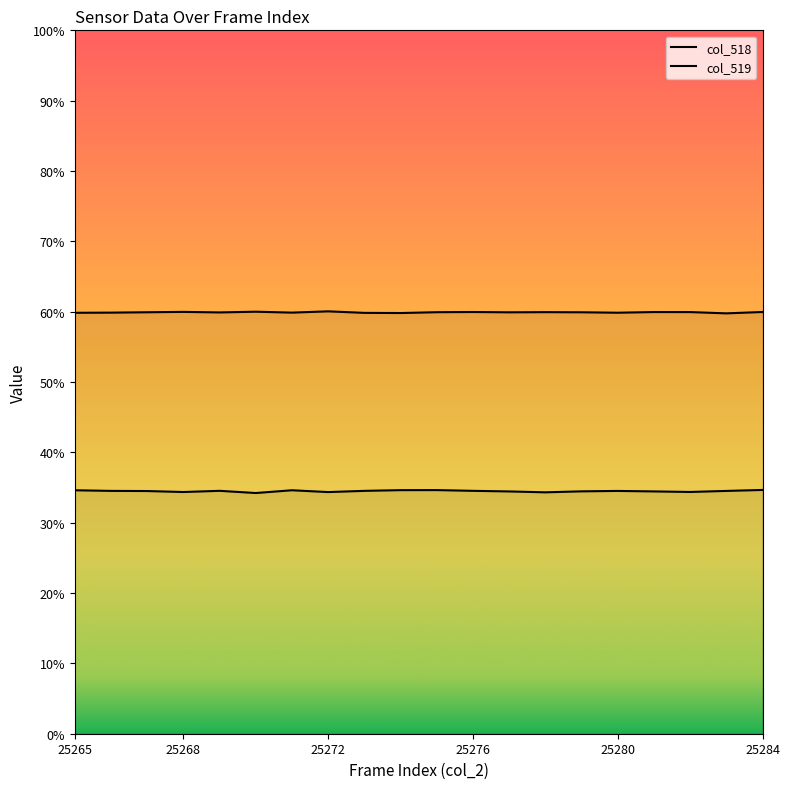

In col_518, how many points are higher than both neighbors (excluding endpoints)?

4